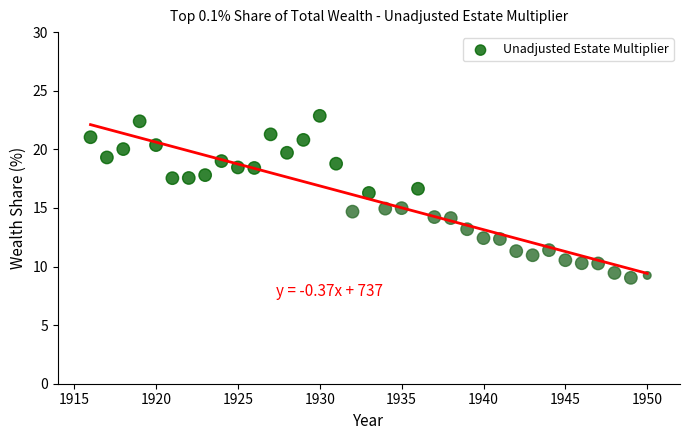

What is the range of Y values (max minus min)?

13.8